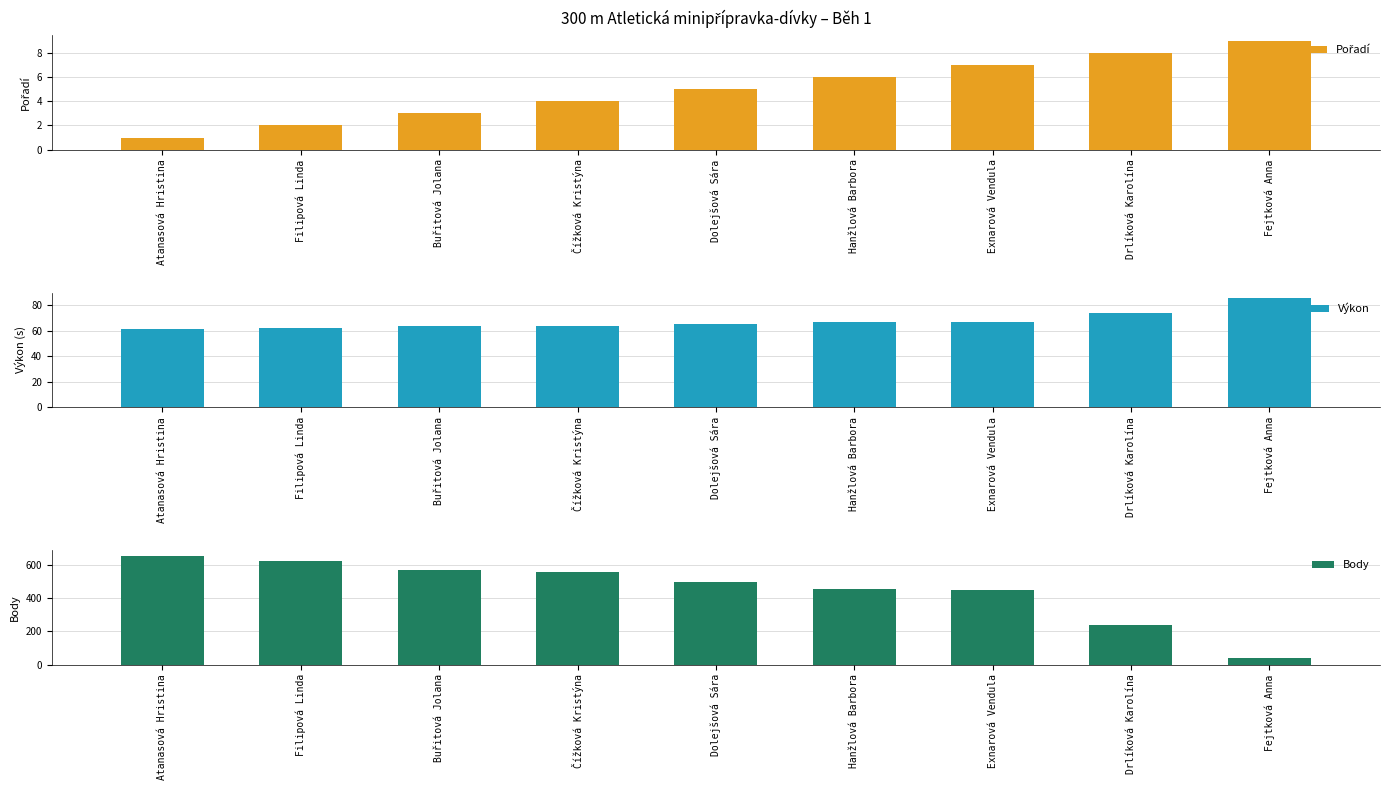

What is the value of the Výkon bar at the 1st from the left?

61.1